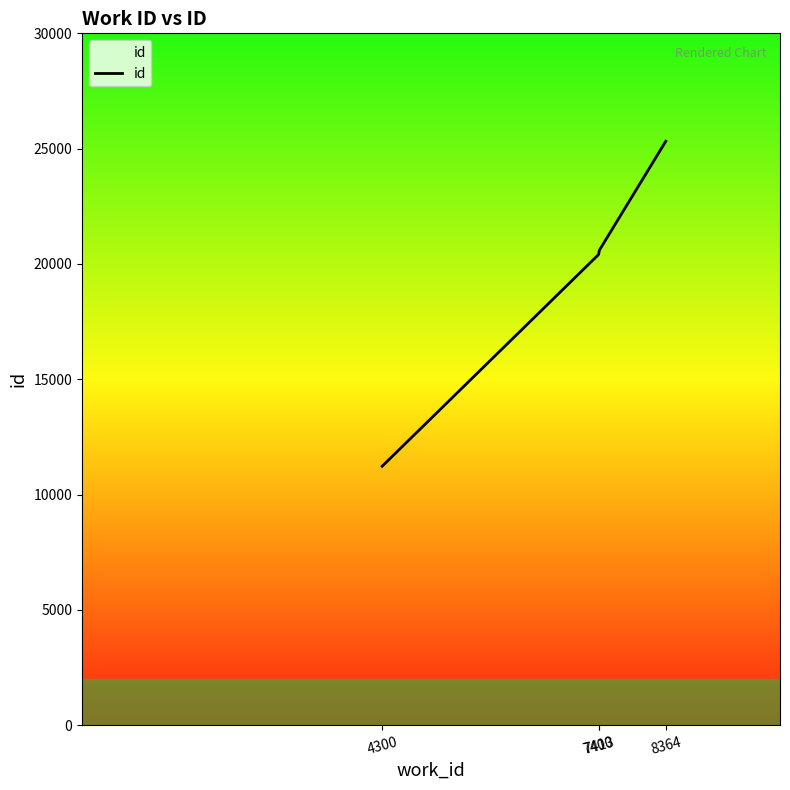

What is the smallest value displayed?

11229